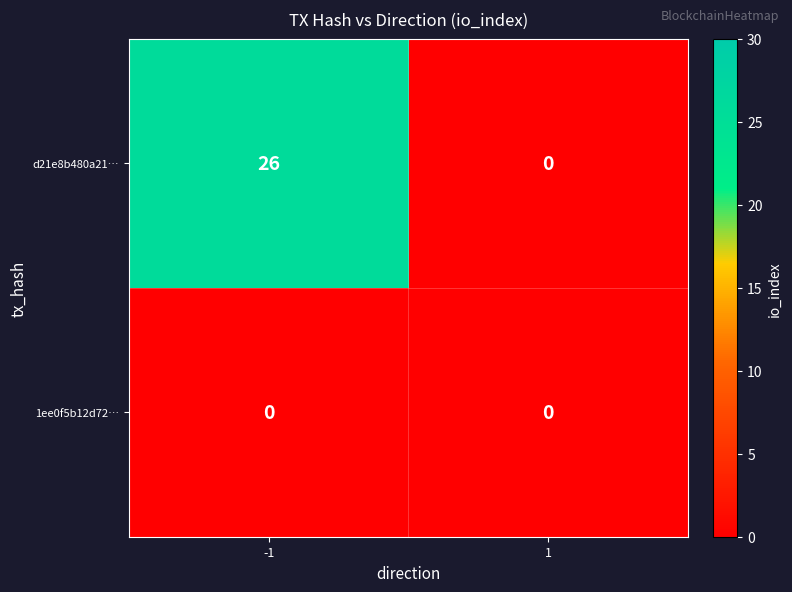

What value does the d21e8b480a21… series have at -1?

26